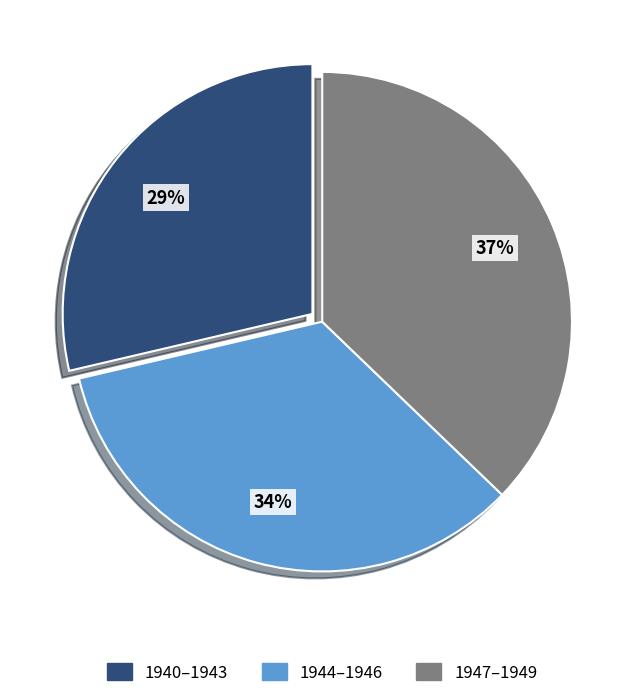

Is there a majority slice in this chart?

No